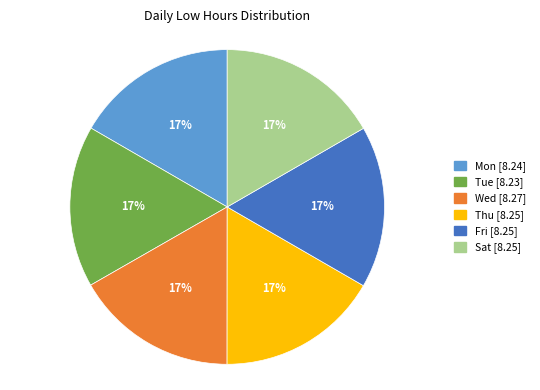

Is there a majority slice in this chart?

No